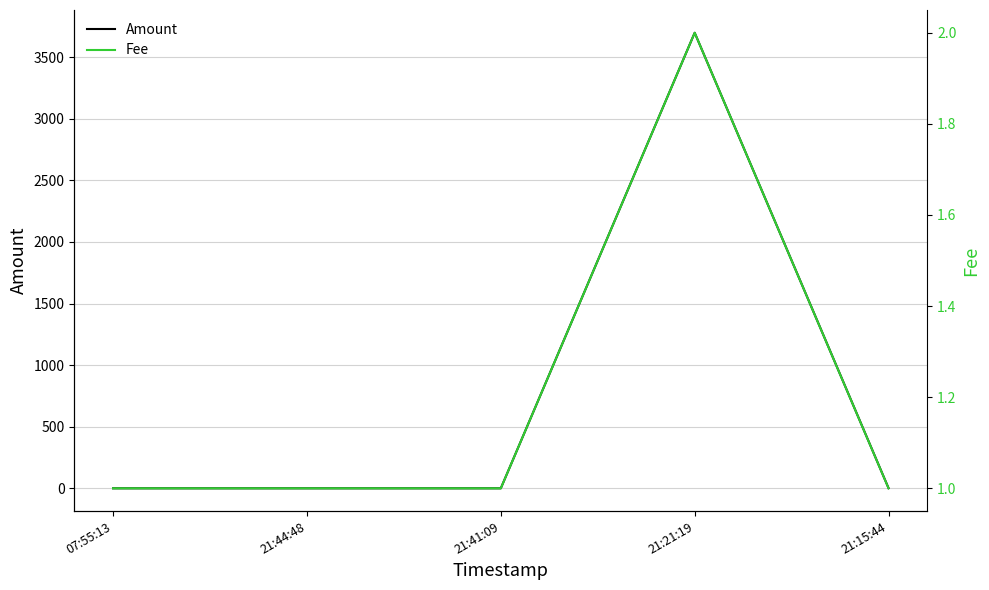

What is the sum of the Amount values at 21:21:19 and 21:44:48?

3698